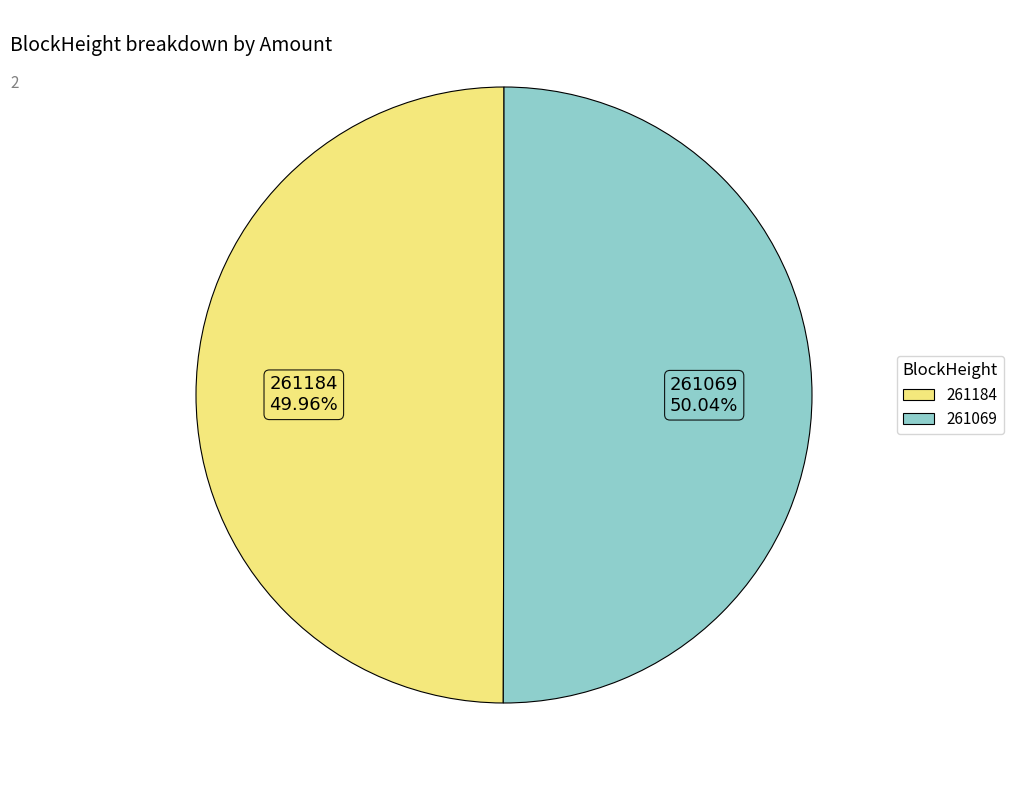

Does any single category account for the majority?

Yes